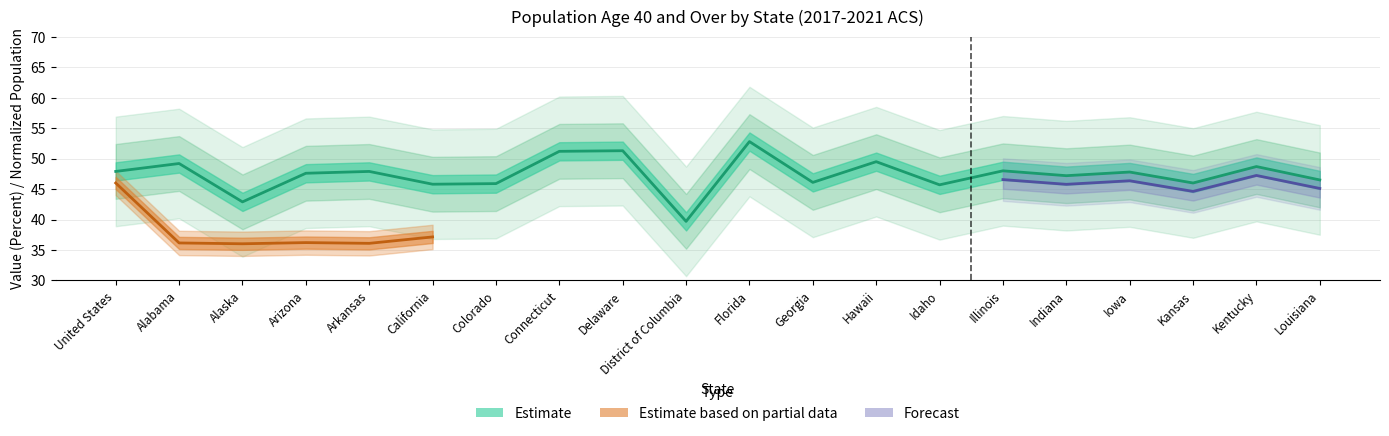

What is the ratio of the value at Arkansas to the value at Illinois?

1.0